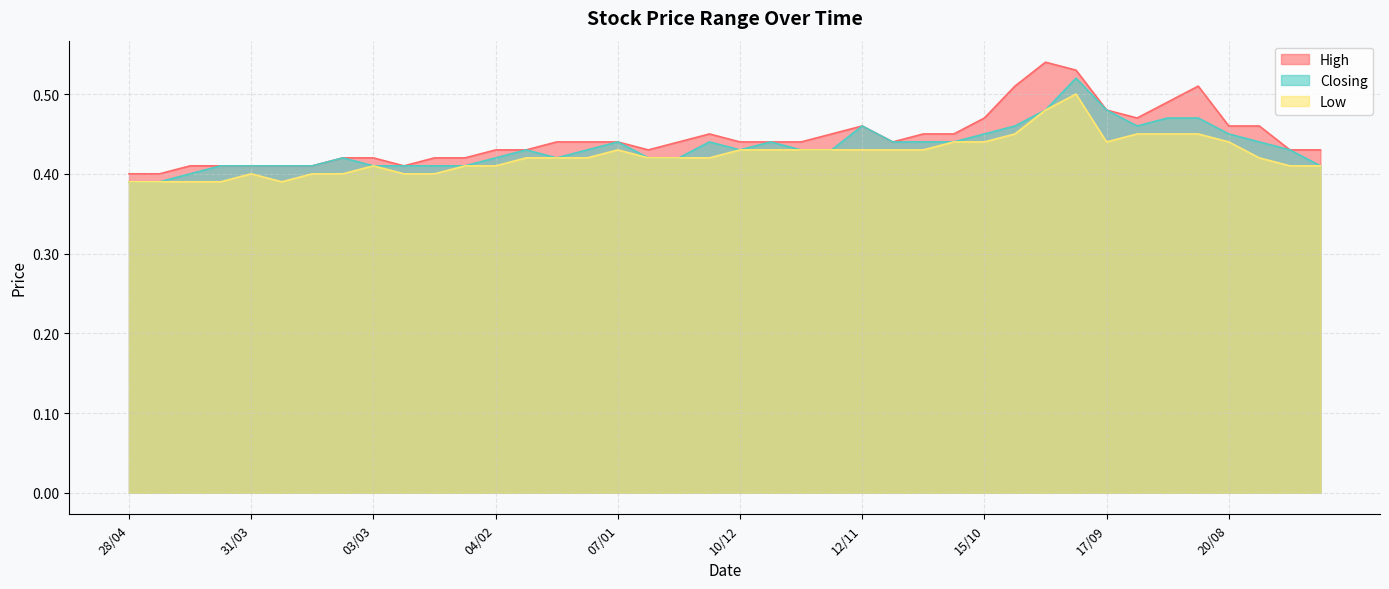

Between 07/01 and 10/09, which is larger?

10/09